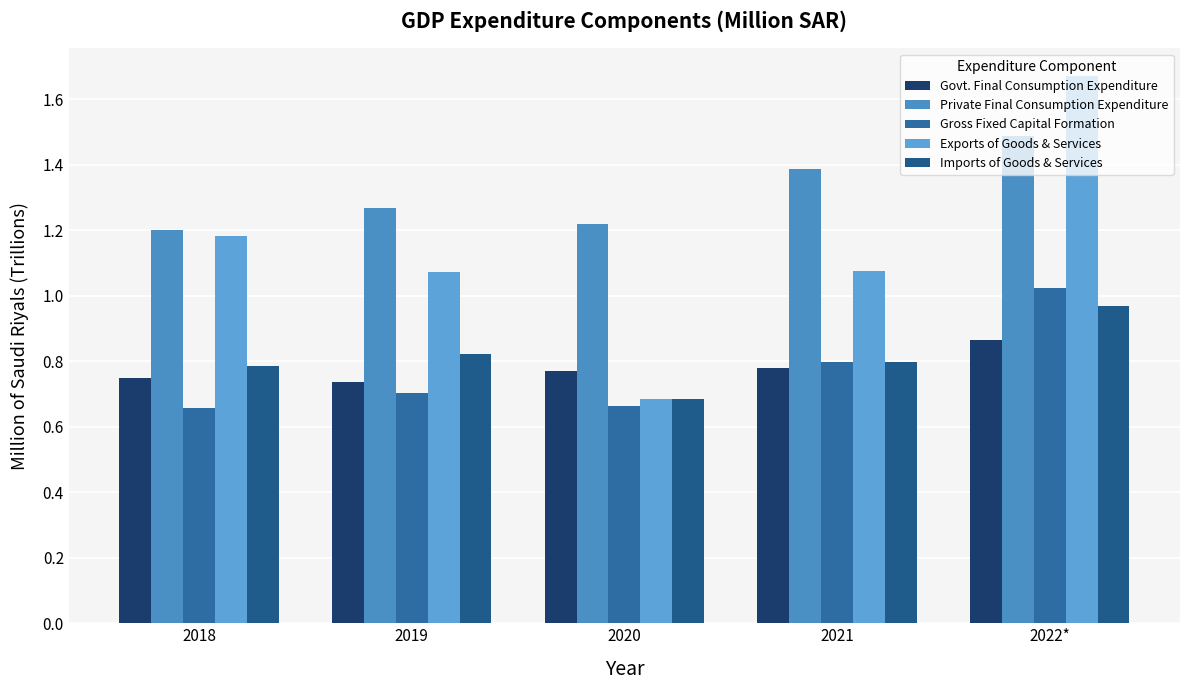

List the labels in order of Imports of Goods & Services value, largest first.

2022*, 2019, 2021, 2018, 2020